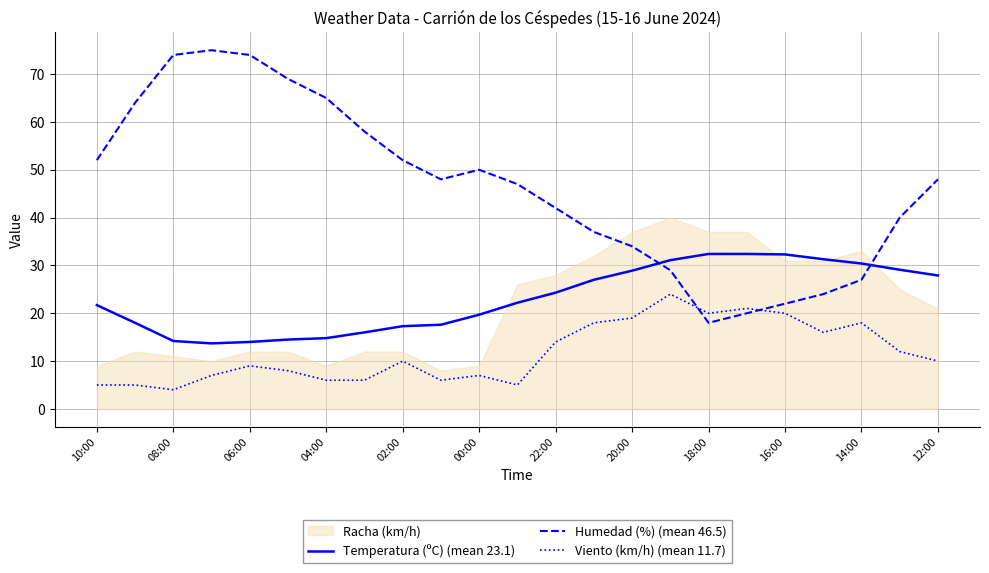

True or false: Viento (km/h) (mean 11.7) and Temperatura (ºC) (mean 23.1) intersect in this chart.

False